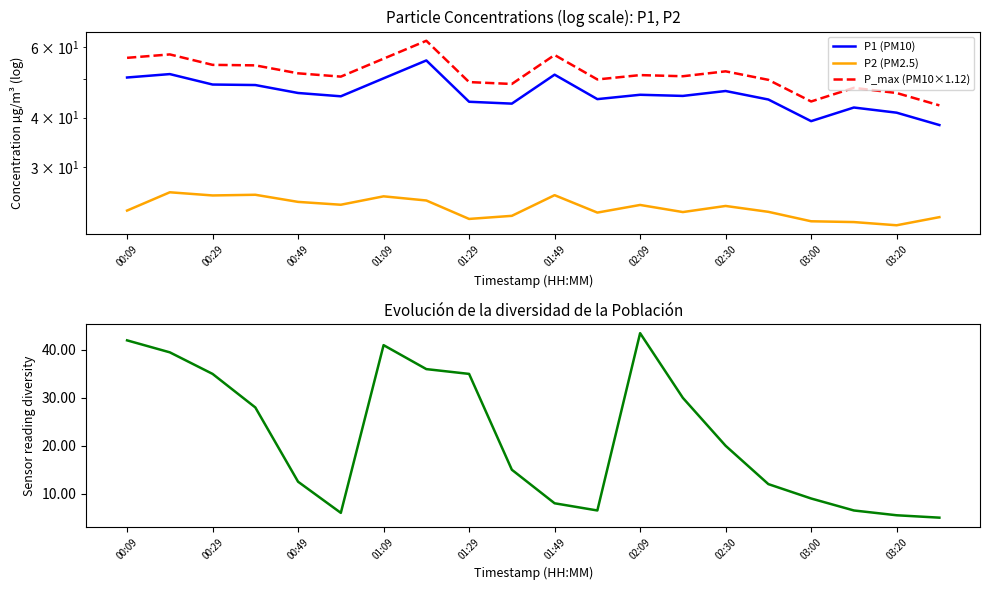

The P1 (PM10) series shows 15.1 at 19. True or false?

False